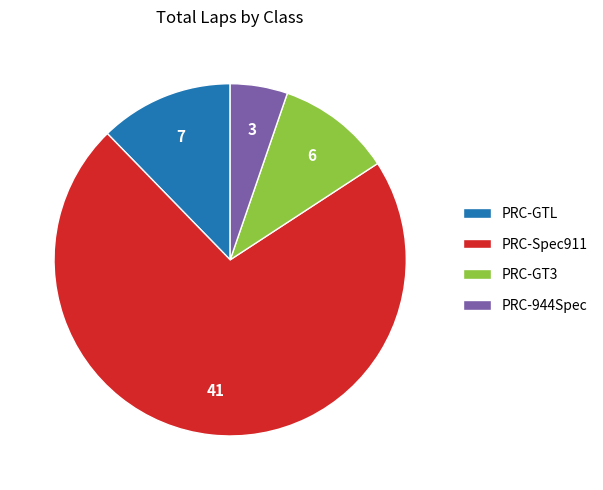

The PRC-Spec911 slice represents 1% of the pie. True or false?

False